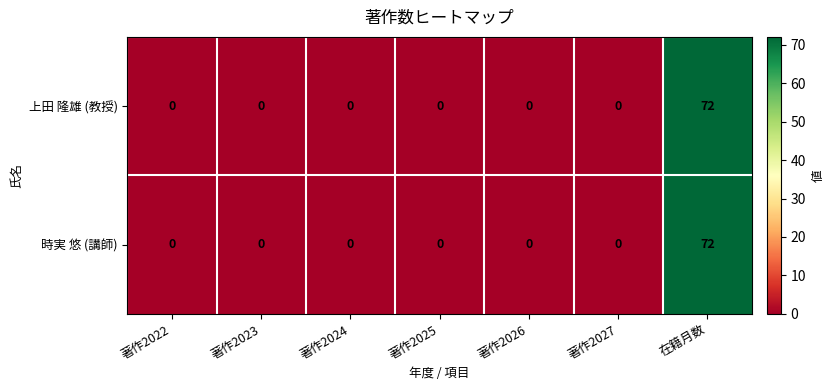

What is the sum of all 上田 隆雄 (教授) values?

72